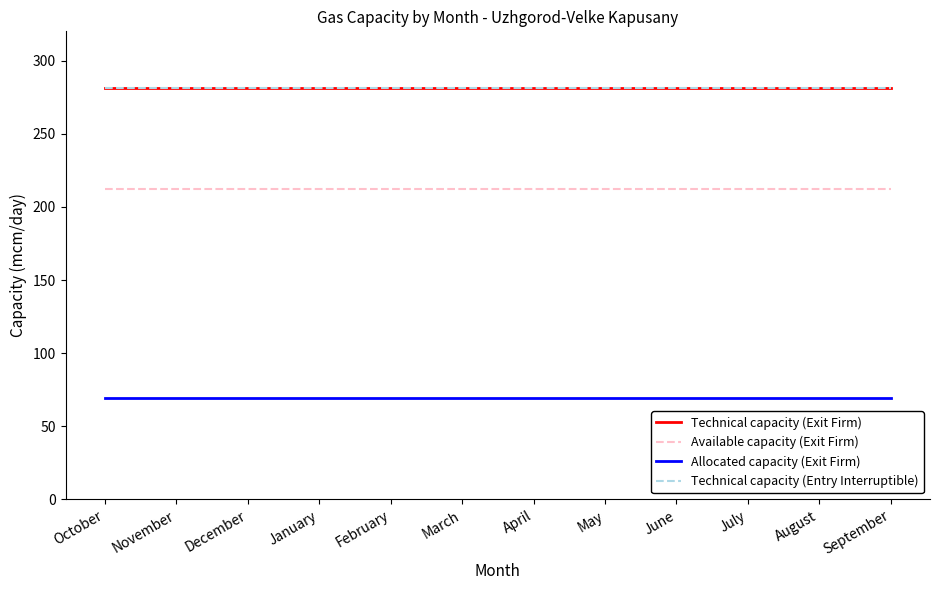

Reading left to right, what are all the values shown in this chart?

Technical capacity (Exit Firm): October=281.0	November=281.0	December=281.0	January=281.0	February=281.0	March=281.0	April=281.0	May=281.0	June=281.0	July=281.0	August=281.0	September=281.0
Available capacity (Exit Firm): October=211.9	November=211.9	December=211.9	January=211.9	February=211.9	March=211.9	April=211.9	May=211.9	June=211.9	July=211.9	August=211.9	September=211.9
Allocated capacity (Exit Firm): October=69.1	November=69.1	December=69.1	January=69.1	February=69.1	March=69.1	April=69.1	May=69.1	June=69.1	July=69.1	August=69.1	September=69.1
Technical capacity (Entry Interruptible): October=281.0	November=281.0	December=281.0	January=281.0	February=281.0	March=281.0	April=281.0	May=281.0	June=281.0	July=281.0	August=281.0	September=281.0